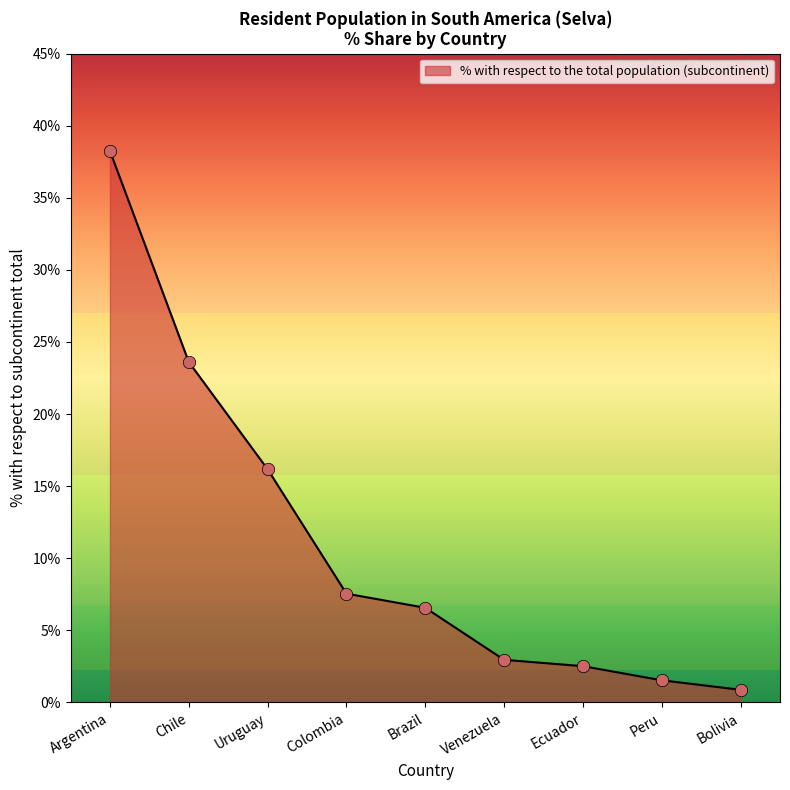

Between Venezuela and Ecuador, which is larger?

Venezuela